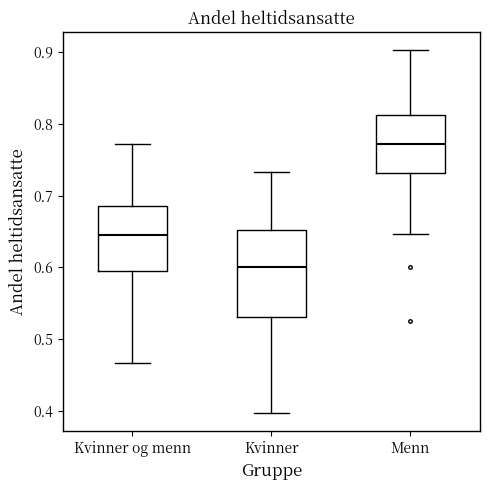

Reading left to right, read every box against the y-axis: the position of its median line, the range the box covers, and the ends of its whiskers. The values are not printed on the chart, so give them approximately, as read against the axis.

Kvinner og menn: median 0.65, box 0.60 to 0.69, whiskers 0.47 to 0.77
Kvinner: median 0.60, box 0.53 to 0.65, whiskers 0.40 to 0.73
Menn: median 0.77, box 0.73 to 0.81, whiskers 0.65 to 0.90